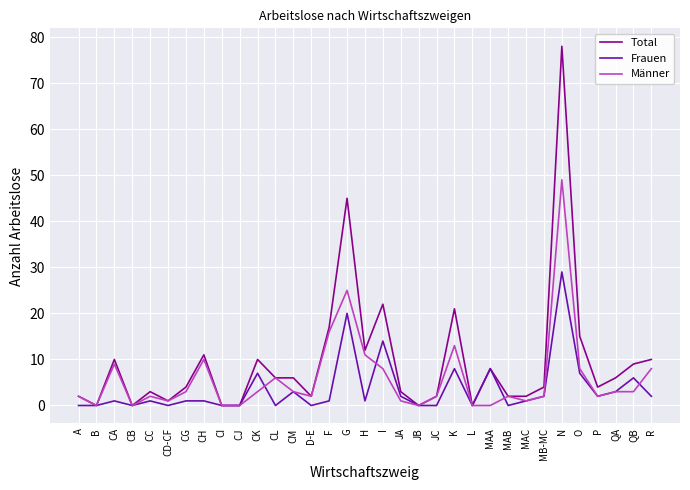

Reading left to right, what are all the values shown in this chart?

Total: A=2	B=0	CA=10	CB=0	CC=3	CD-CF=1	CG=4	CH=11	CI=0	CJ=0	CK=10	CL=6	CM=6	D-E=2	F=17	G=45	H=12	I=22	JA=3	JB=0	JC=2	K=21	L=0	MAA=8	MAB=2	MAC=2	MB-MC=4	N=78	O=15	P=4	QA=6	QB=9	R=10
Frauen: A=0	B=0	CA=1	CB=0	CC=1	CD-CF=0	CG=1	CH=1	CI=0	CJ=0	CK=7	CL=0	CM=3	D-E=0	F=1	G=20	H=1	I=14	JA=2	JB=0	JC=0	K=8	L=0	MAA=8	MAB=0	MAC=1	MB-MC=2	N=29	O=7	P=2	QA=3	QB=6	R=2
Männer: A=2	B=0	CA=9	CB=0	CC=2	CD-CF=1	CG=3	CH=10	CI=0	CJ=0	CK=3	CL=6	CM=3	D-E=2	F=16	G=25	H=11	I=8	JA=1	JB=0	JC=2	K=13	L=0	MAA=0	MAB=2	MAC=1	MB-MC=2	N=49	O=8	P=2	QA=3	QB=3	R=8